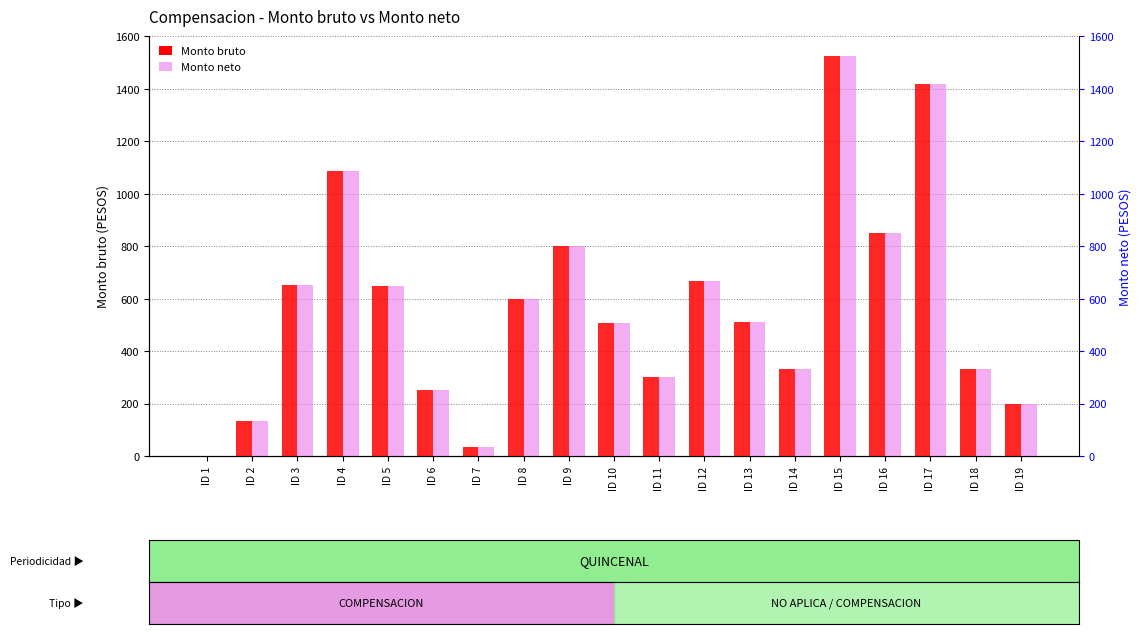

What is the highest value of the Monto neto series?

1525.0